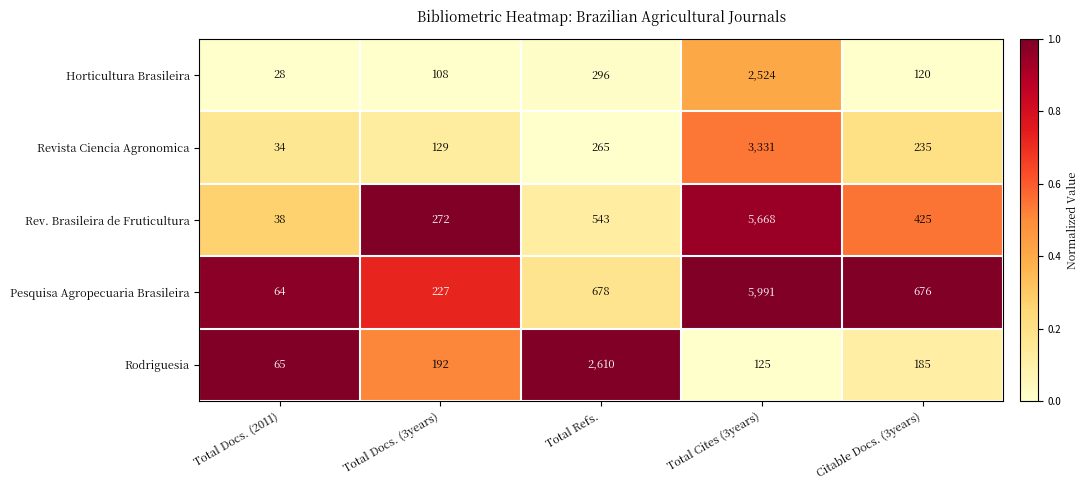

Where is Revista Ciencia Agronomica nearest to the value 1682?

Total Refs.